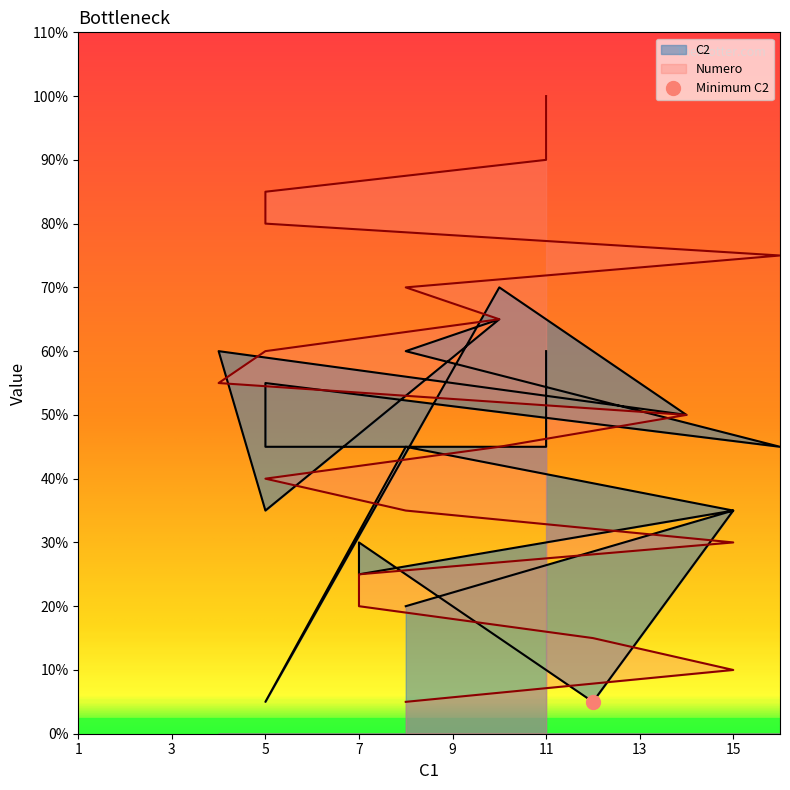

What is the value of the Numero point at the 19th from the left?

18